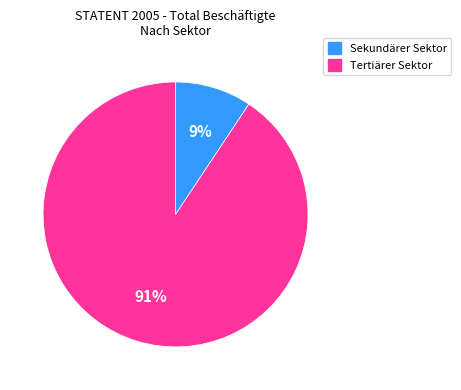

Does Sekundärer Sektor account for over 50% of the chart?

No